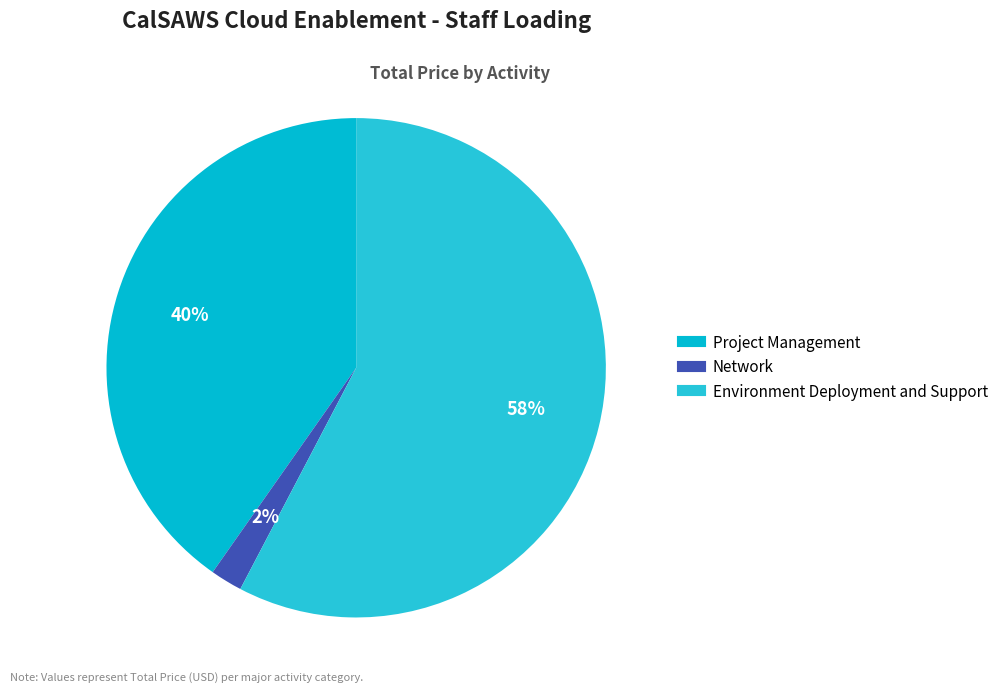

What is the change in value from Project Management to Network?

-1603952.8